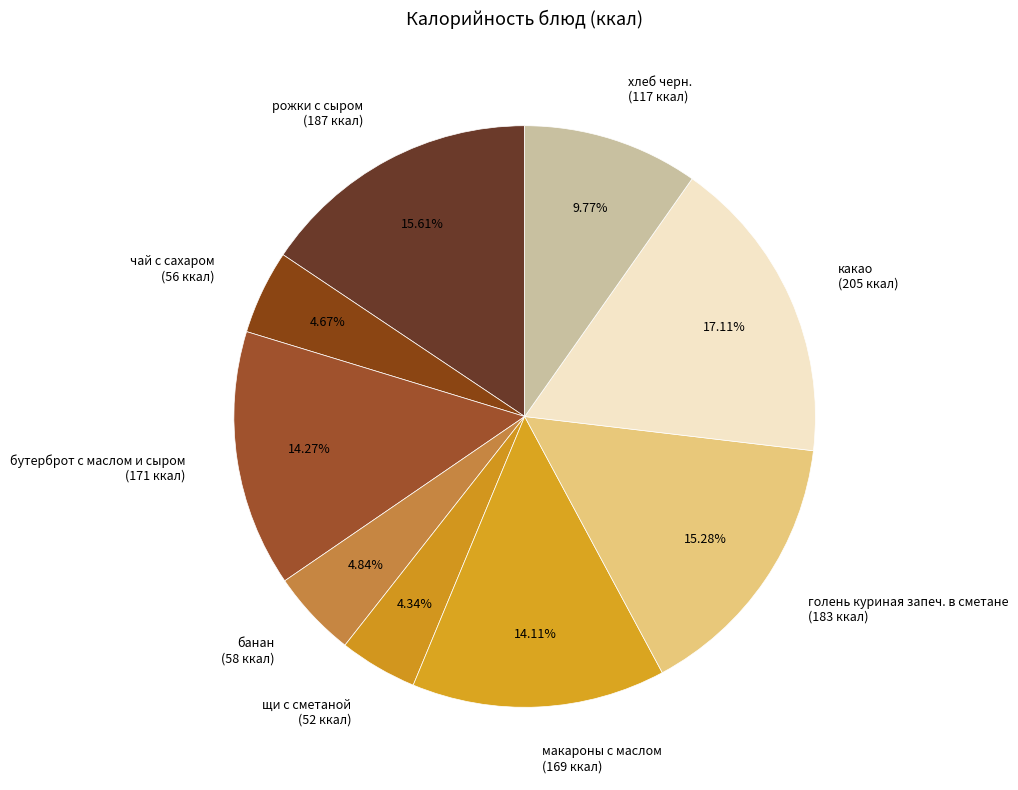

Does макароны с маслом represent more than half of the total?

No